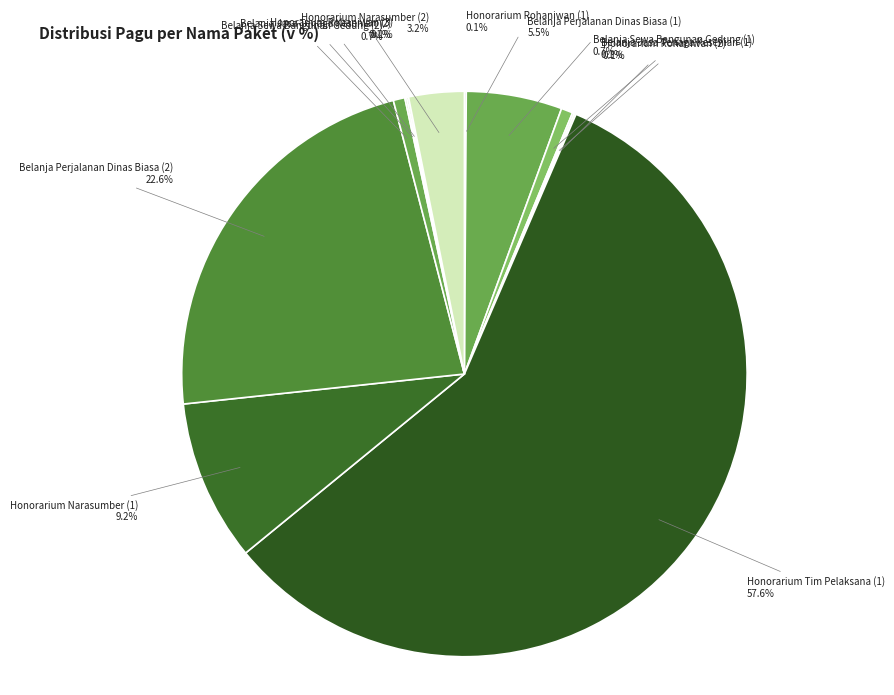

What portion of the pie excludes Belanja Sewa Bangunan Gedung (1)?

99.3%